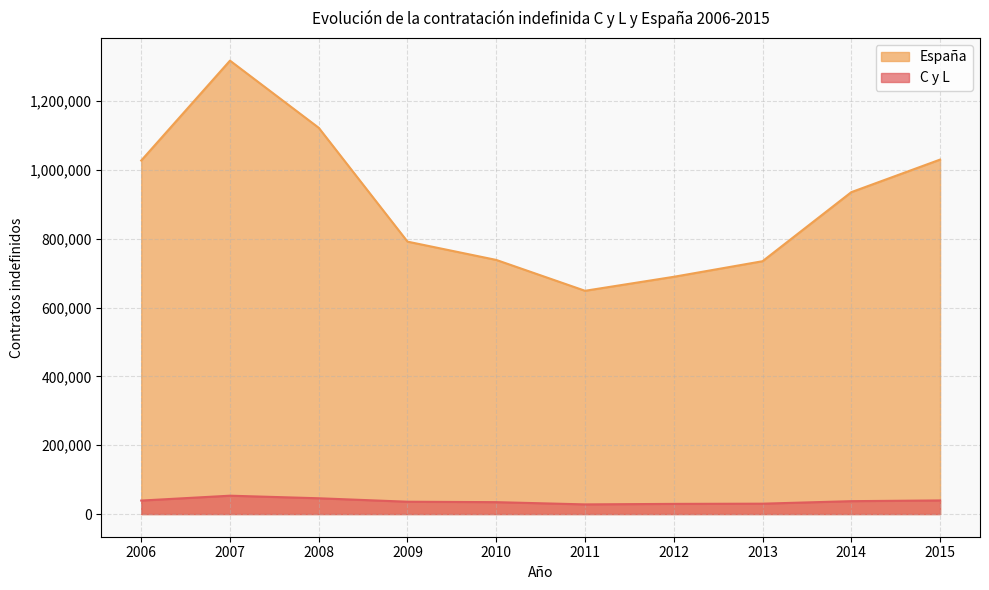

How many lines are shown in the chart?

2